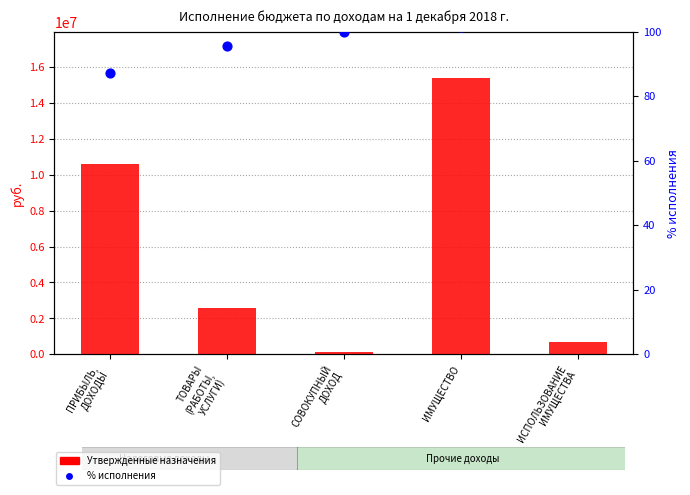

What is the total value across all series at ИМУЩЕСТВО?

15380101.6